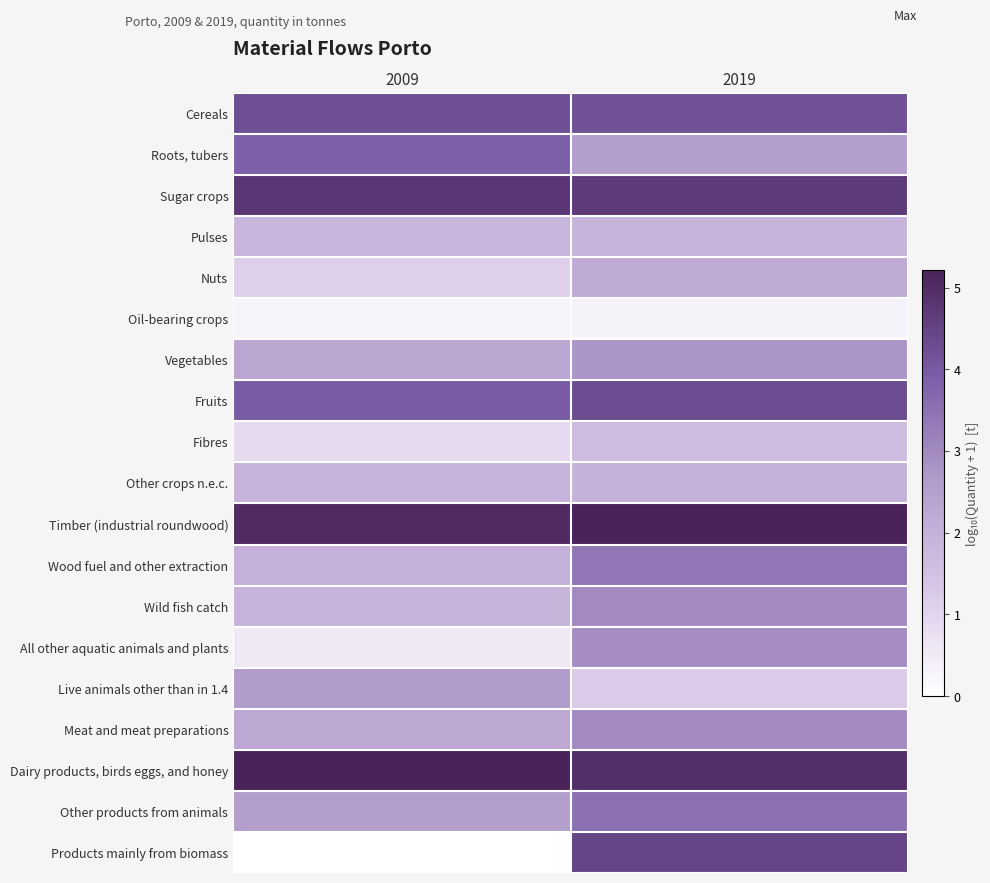

Which label corresponds to the smallest value in the chart?

2009